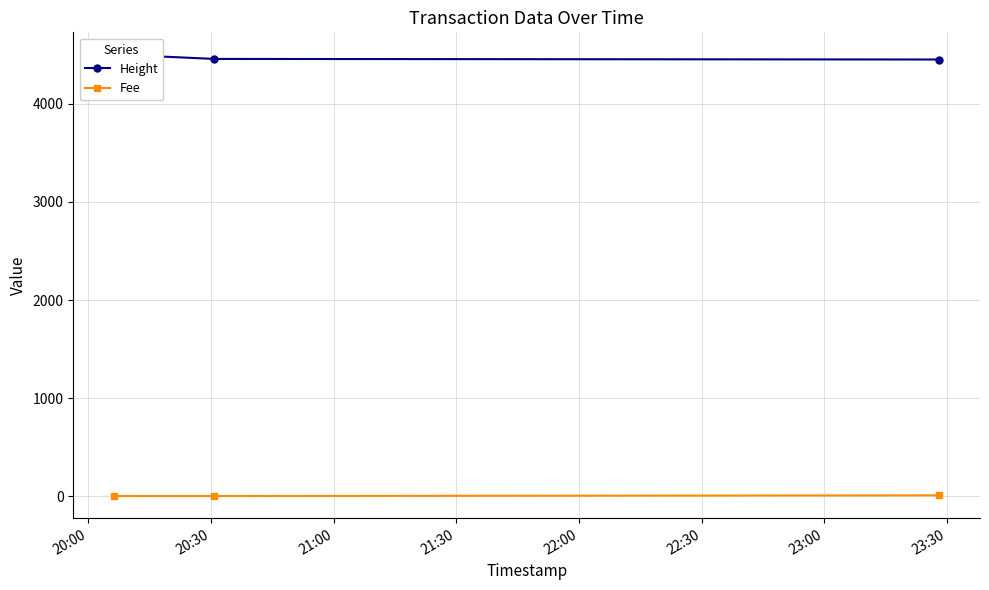

At which category is the sum across all series the highest?

20:00